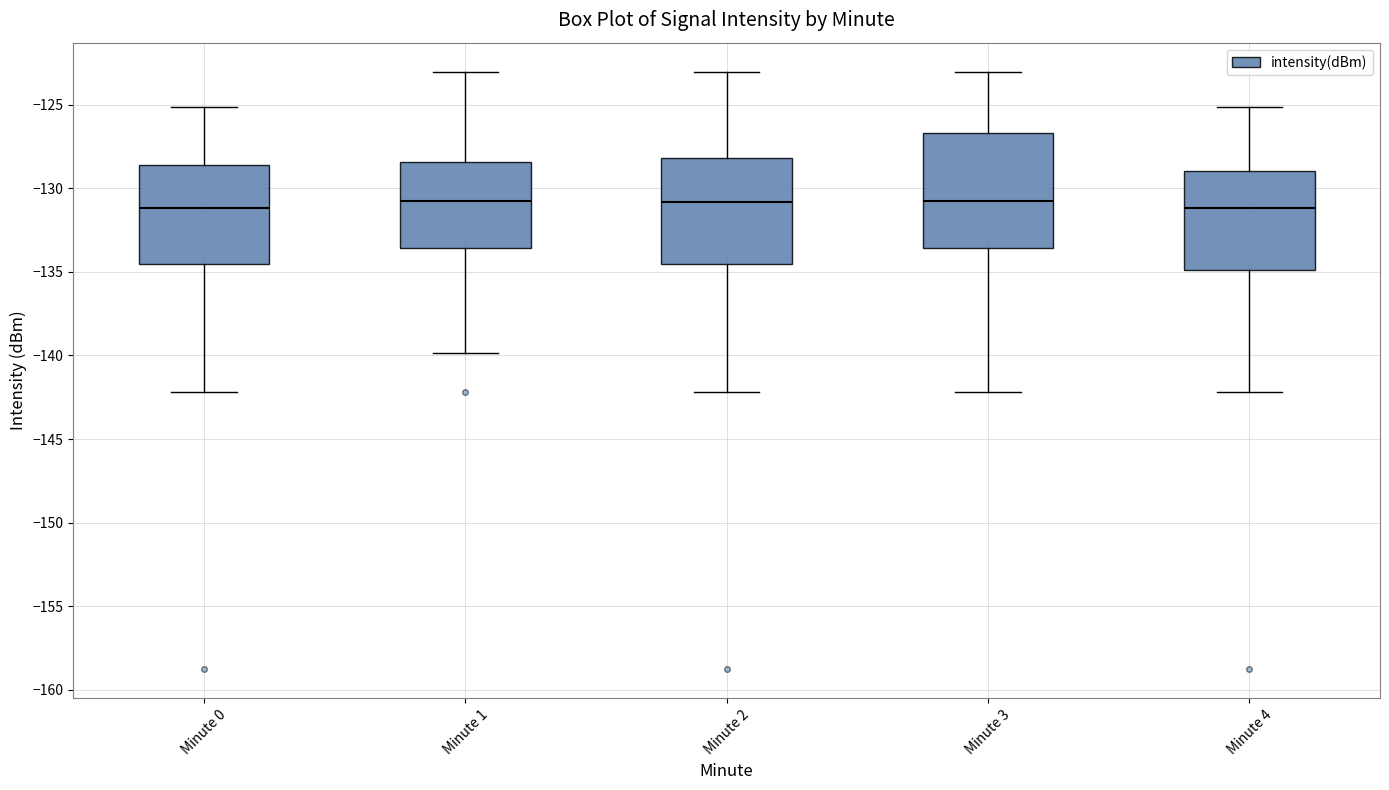

Where is the upper edge of the box for Minute 4 on the y-axis? The values are not printed on the chart, so give them approximately, as read against the axis.

-129.0